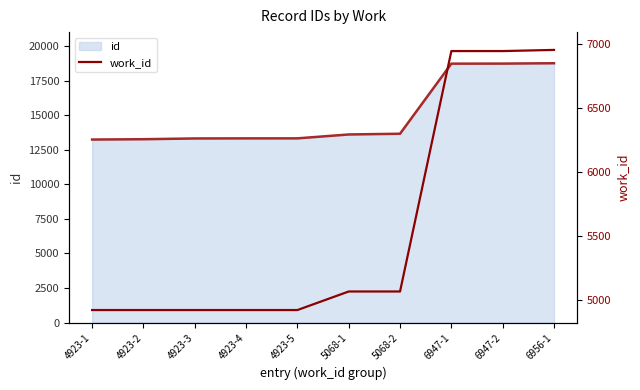

At which category does the chart reach its peak across all series?

6956-1